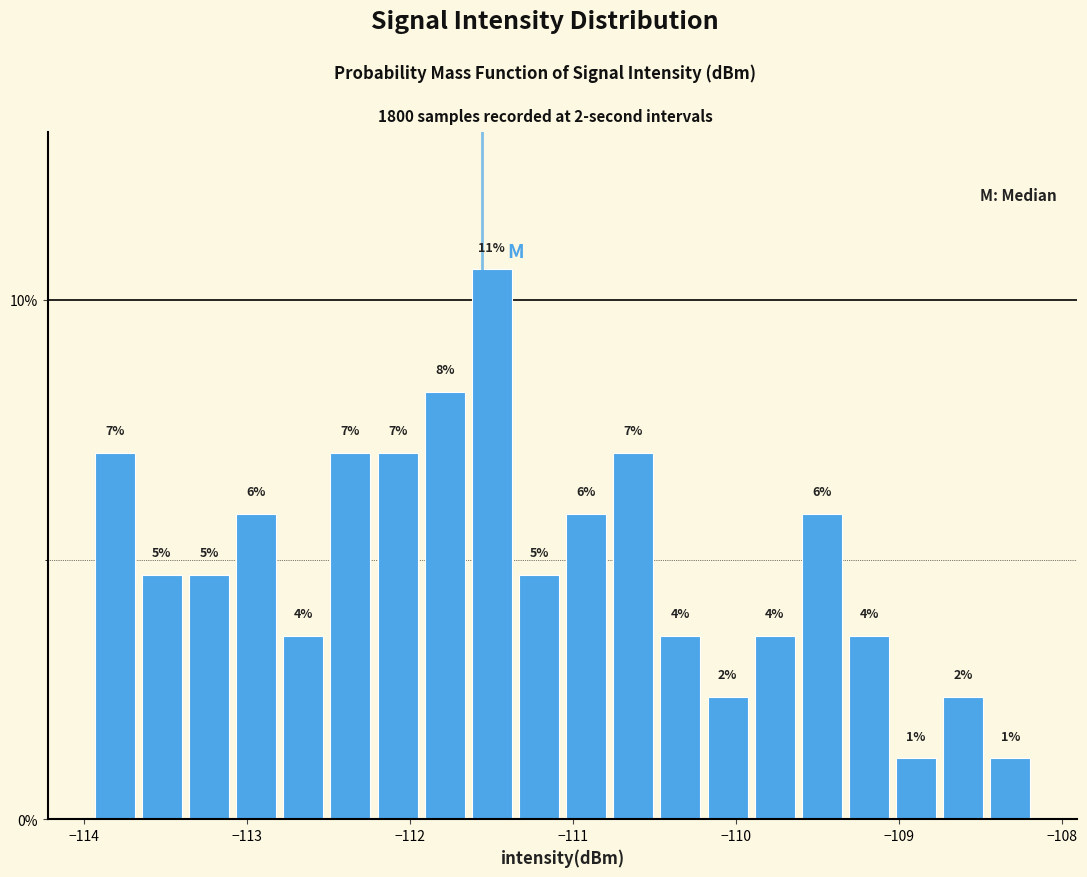

Read against the x-axis, roughly where is the centre of the tallest bar?

-111.5